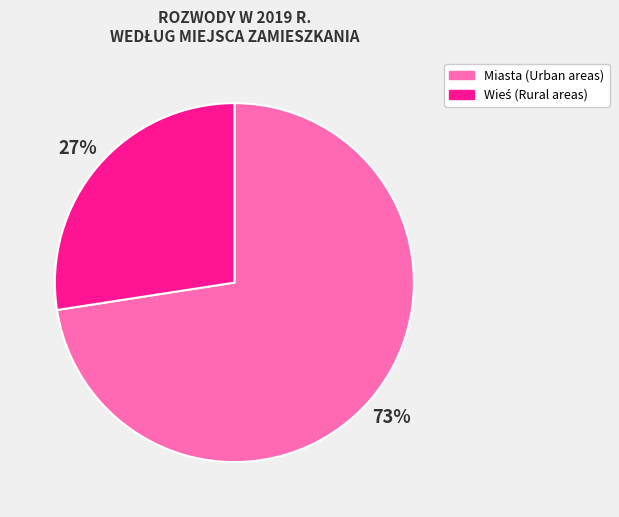

Is it true that Miasta (Urban areas) is 66% of the pie?

False